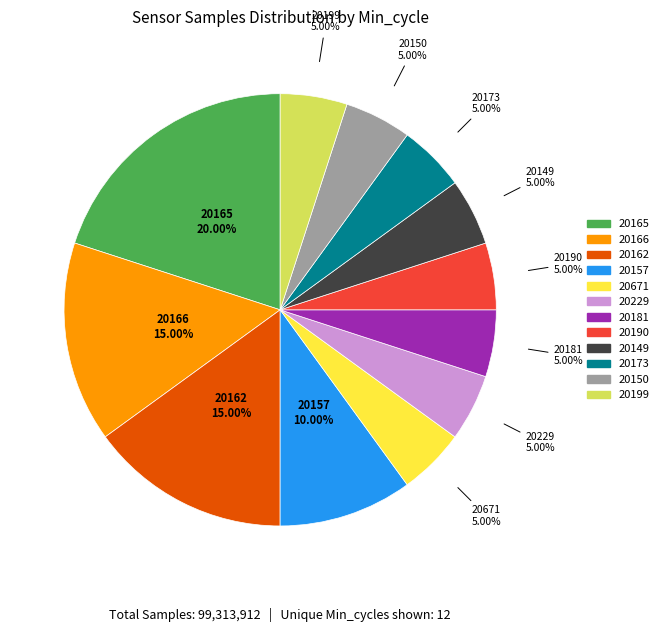

Is there a majority slice in this chart?

No